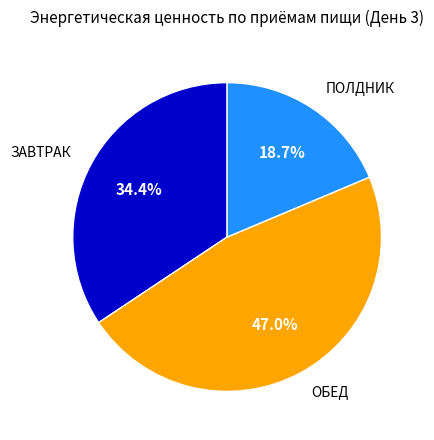

To the nearest percent, what is the average slice percentage?

33%